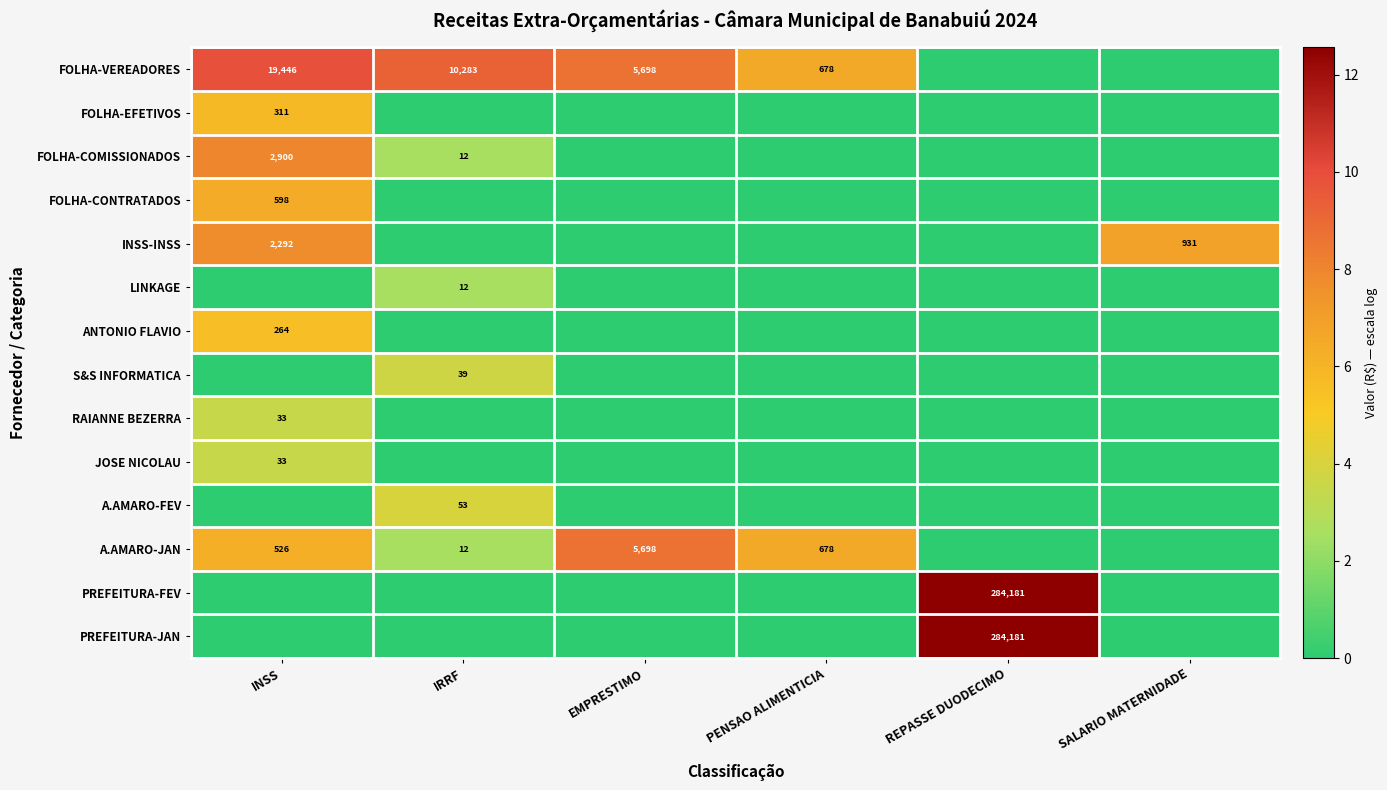

Which category has the highest value across all series?

REPASSE DUODECIMO